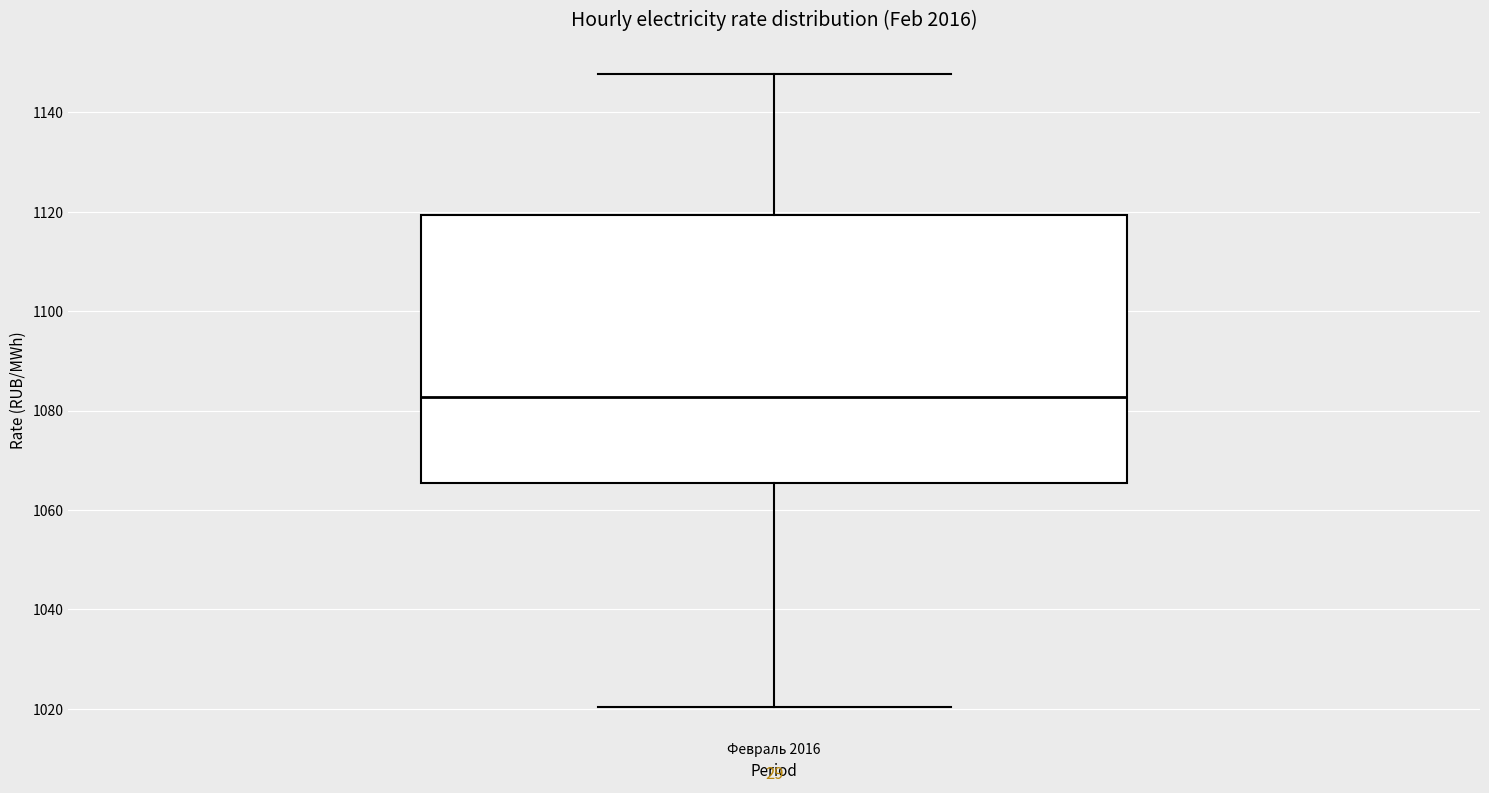

Read this box plot against the y-axis: the position of the median line, the range covered by the box, and the ends of both whiskers. The values are not printed on the chart, so give them approximately, as read against the axis.

median 1082, box 1066 to 1120, whiskers 1020 to 1148